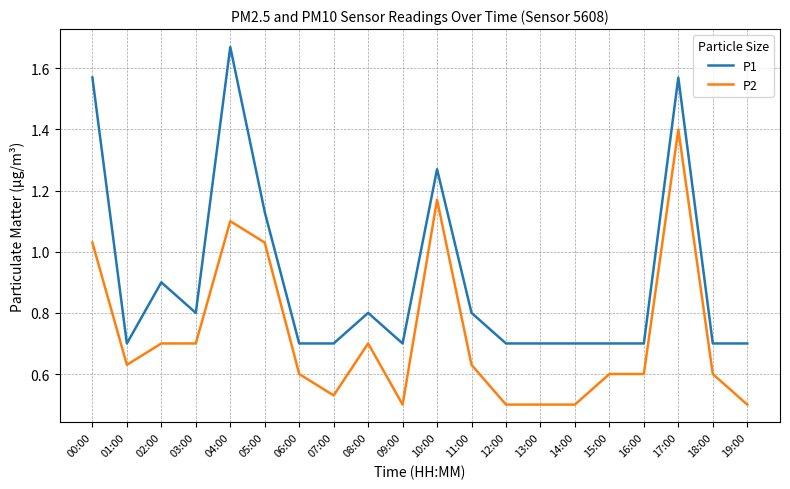

What position from the right is 03:00?

17